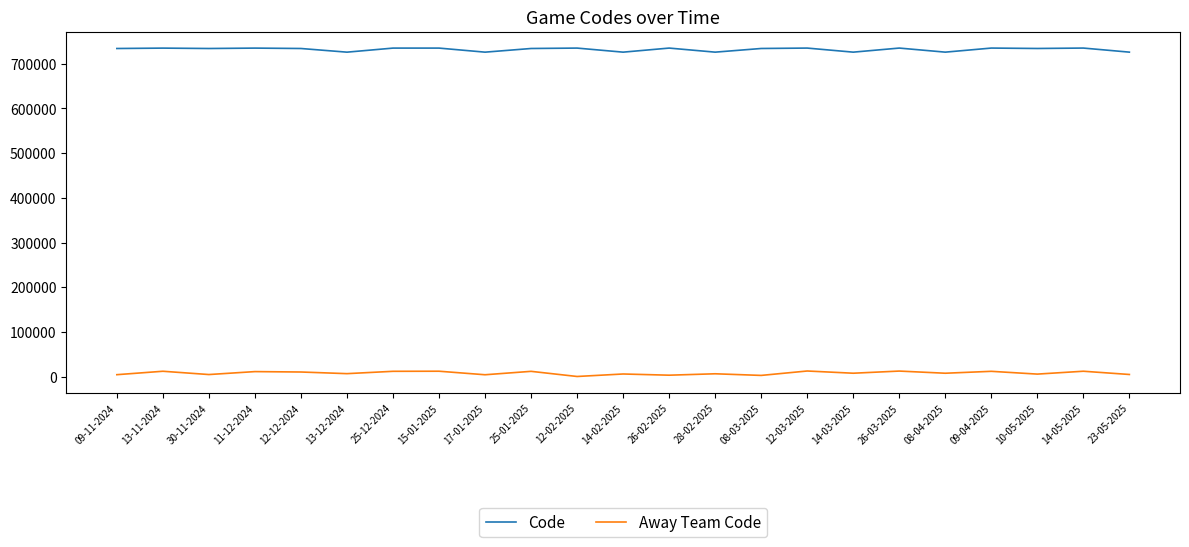

True or false: Away Team Code has more than 1 interior local peaks.

True